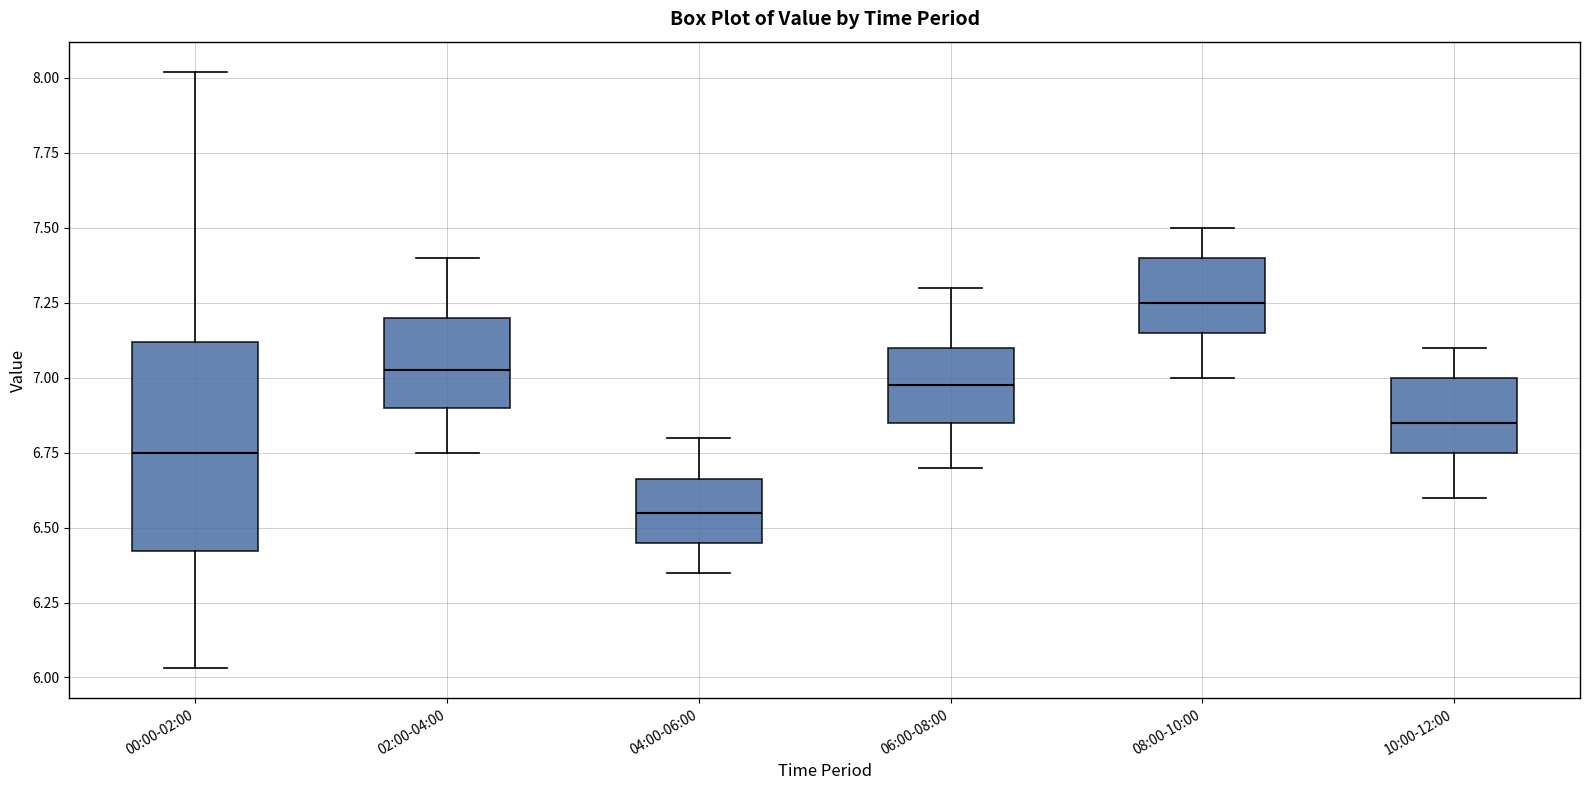

Which box's median line is the highest?

08:00-10:00